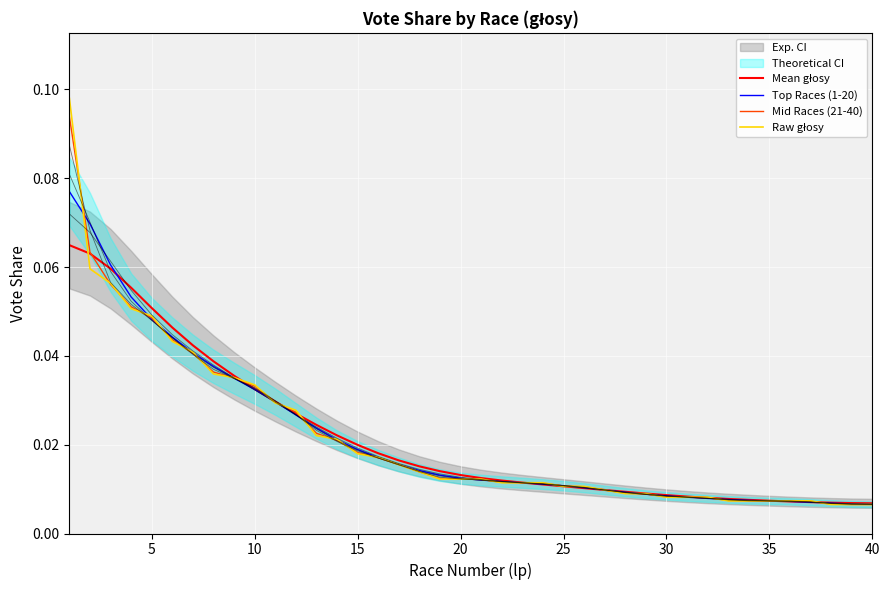

Which category has the lowest value across all series?

39